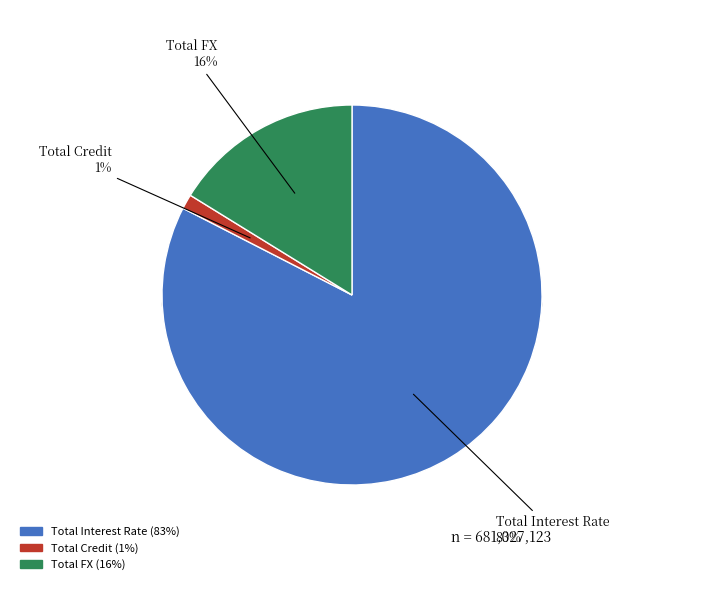

Is it true that Total Credit is 1% of the pie?

True